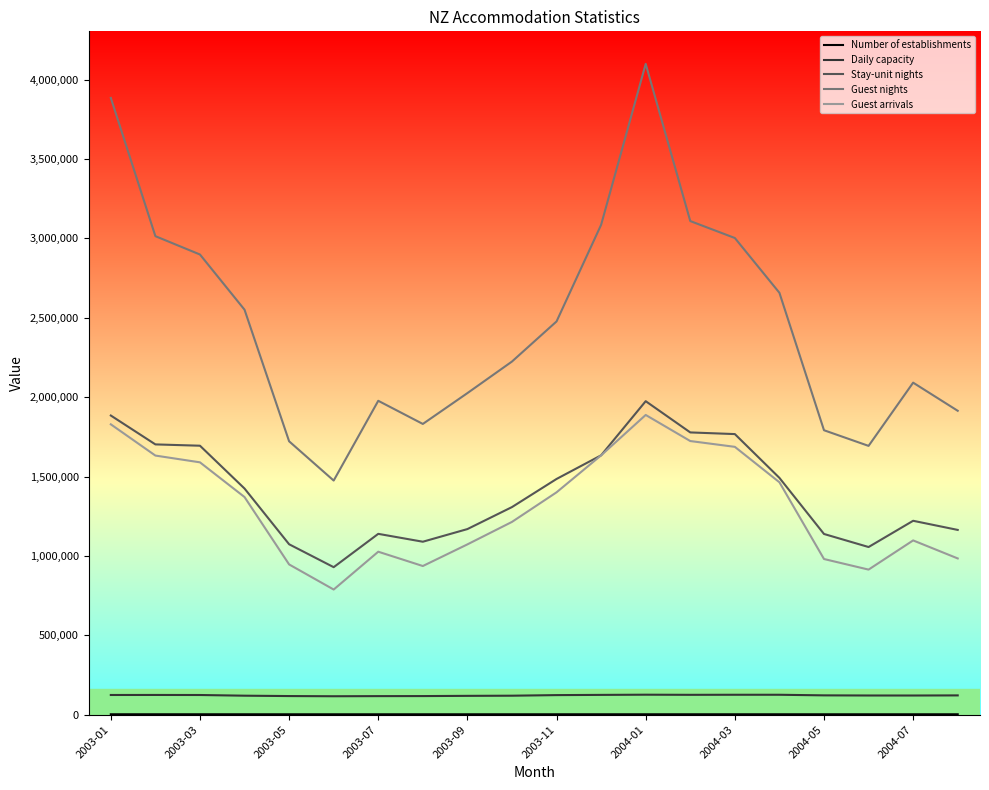

Which series has the largest range (max minus min)?

Guest nights